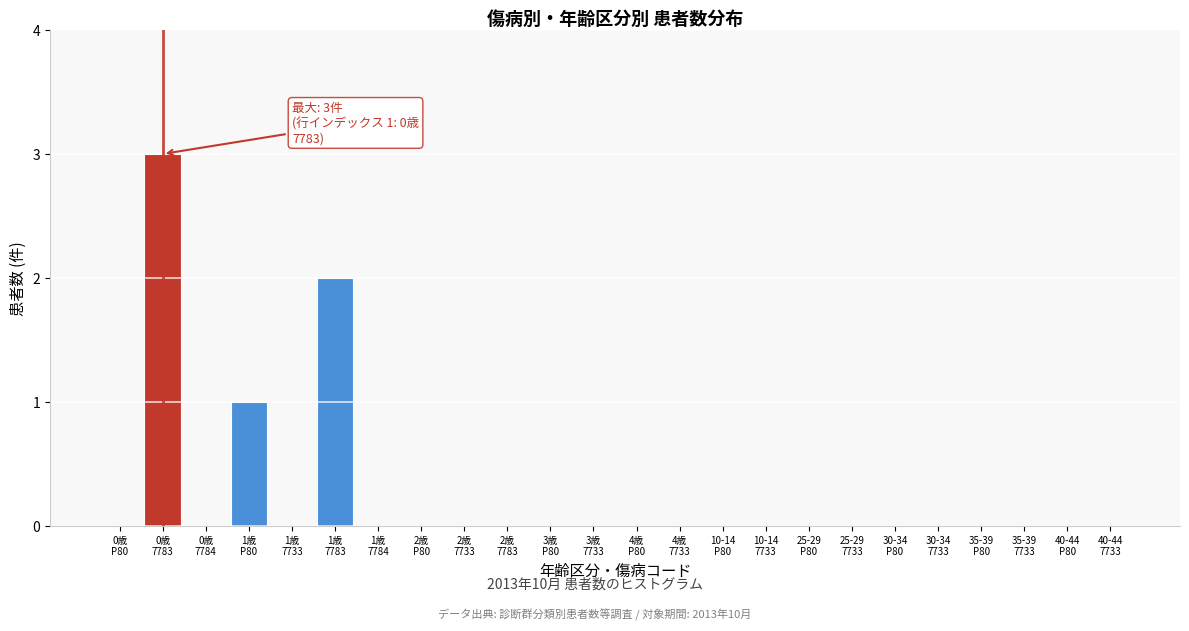

What is the greatest value displayed?

3